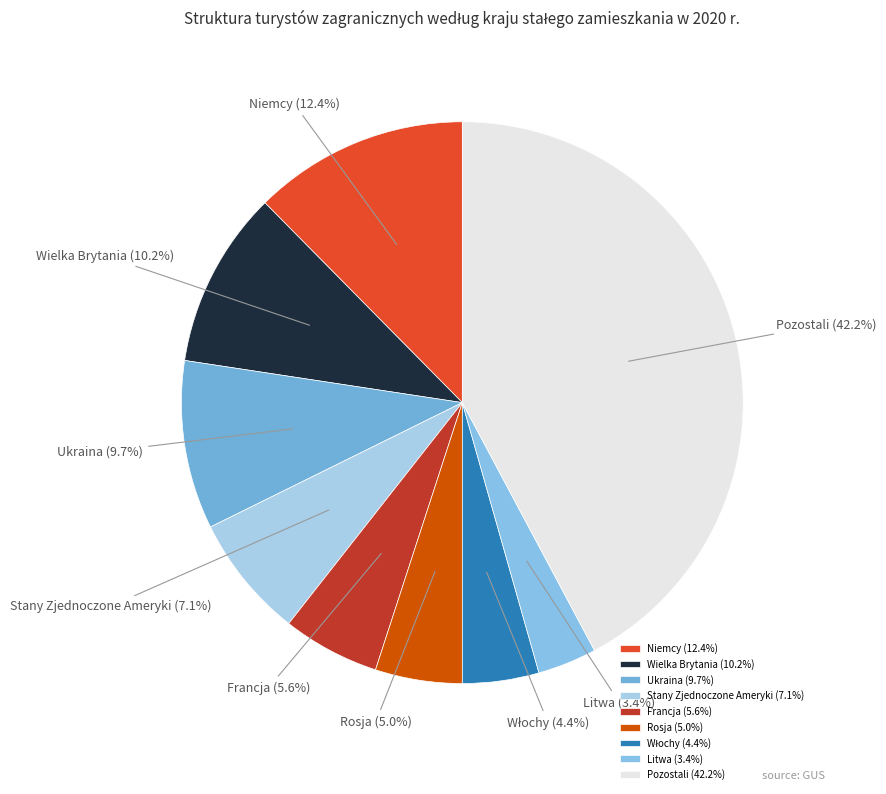

To the nearest percent, what is the difference between the Wielka Brytania and Francja slice percentages?

5%